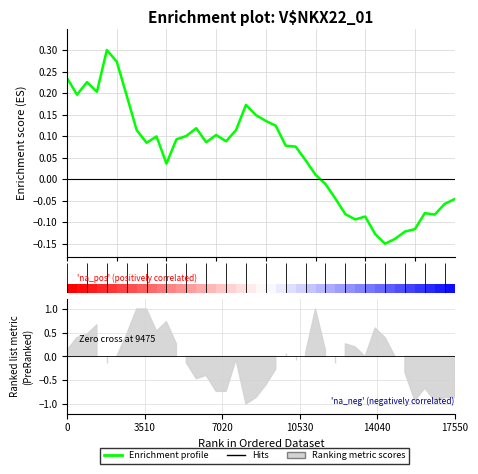

Which has a higher value, 32 or 25?

25